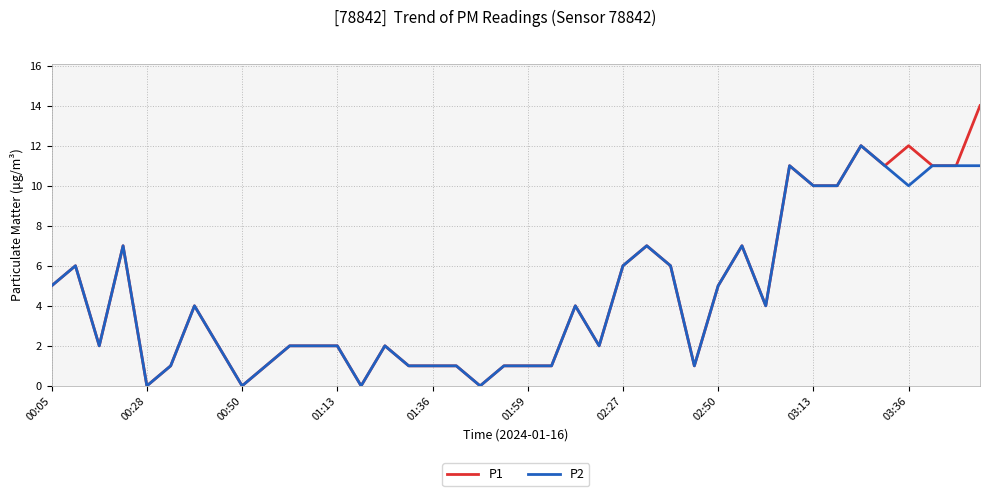

Count the number of data series in this chart.

2